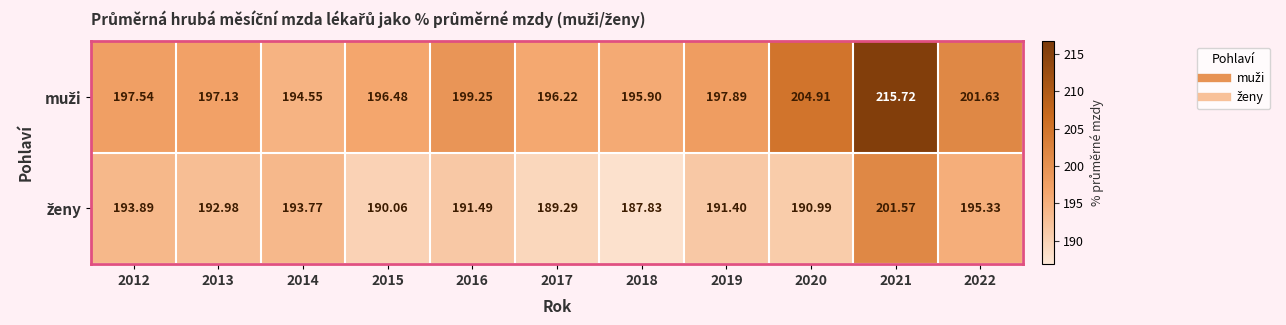

Between 2013 and 2016, which series saw the biggest shift?

muži